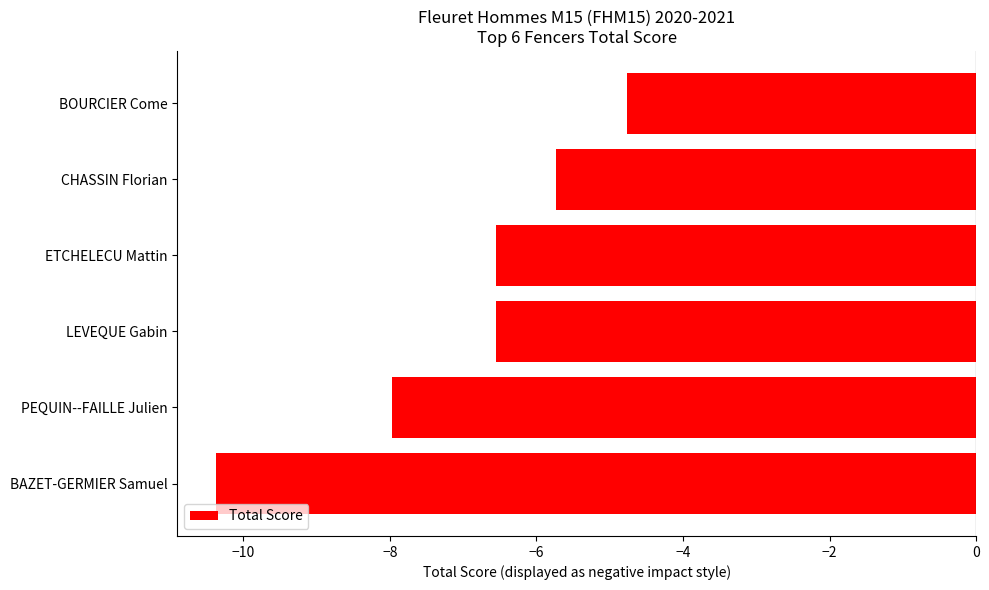

True or false: the data shows -8.0 at PEQUIN--FAILLE Julien.

True